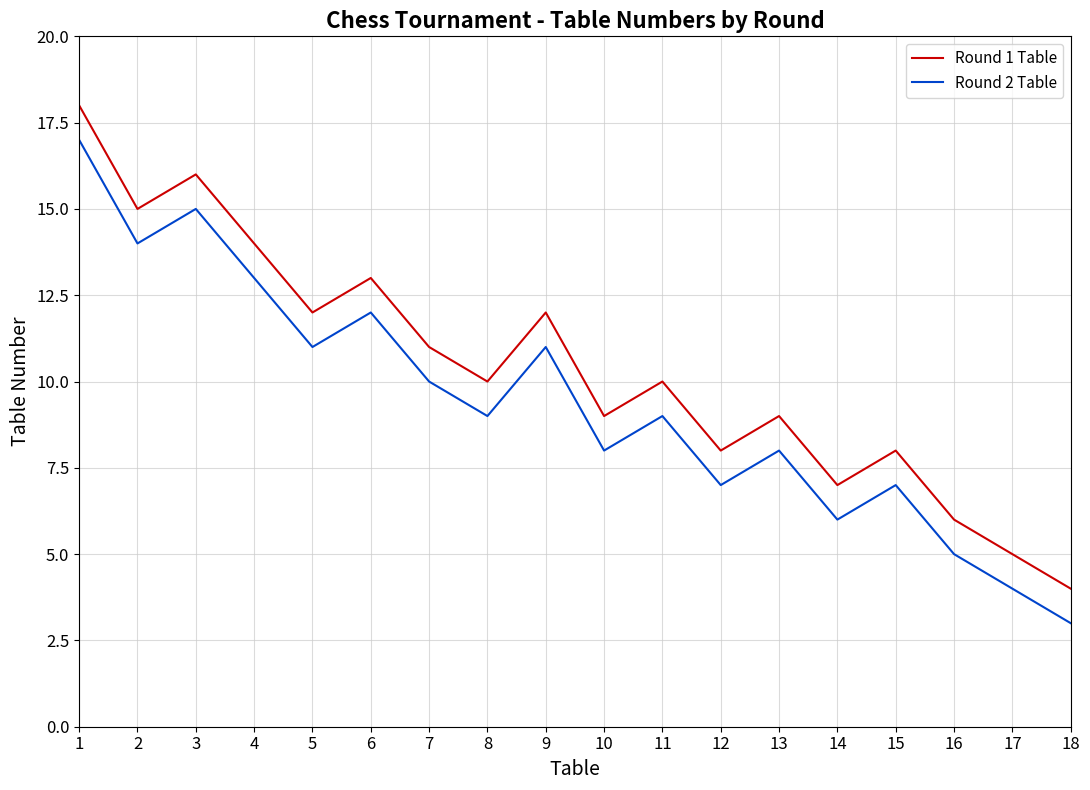

Does the chart have visible grid lines?

Yes